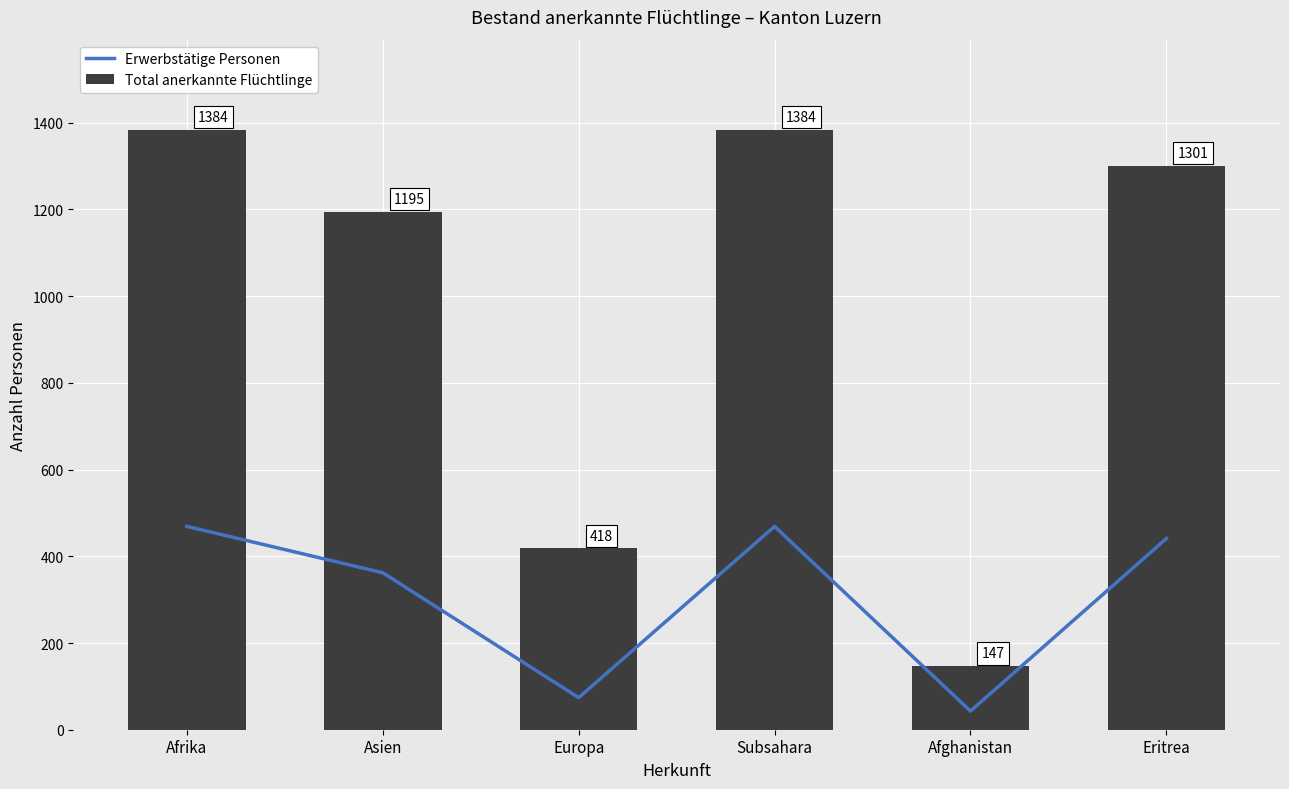

Reading left to right, list all the values displayed in this chart.

Erwerbstätige Personen: 469	362	74	469	43	441
Total anerkannte Flüchtlinge: 1384	1195	418	1384	147	1301